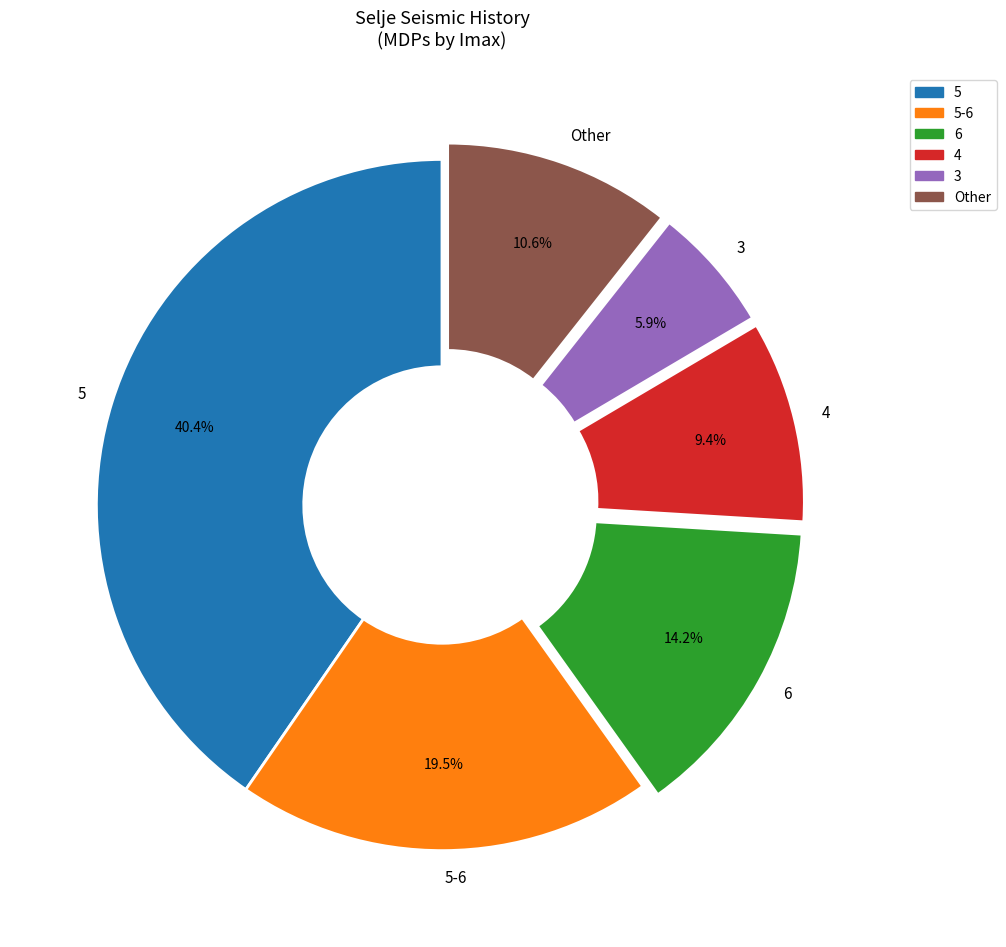

Which slice is the largest?

5